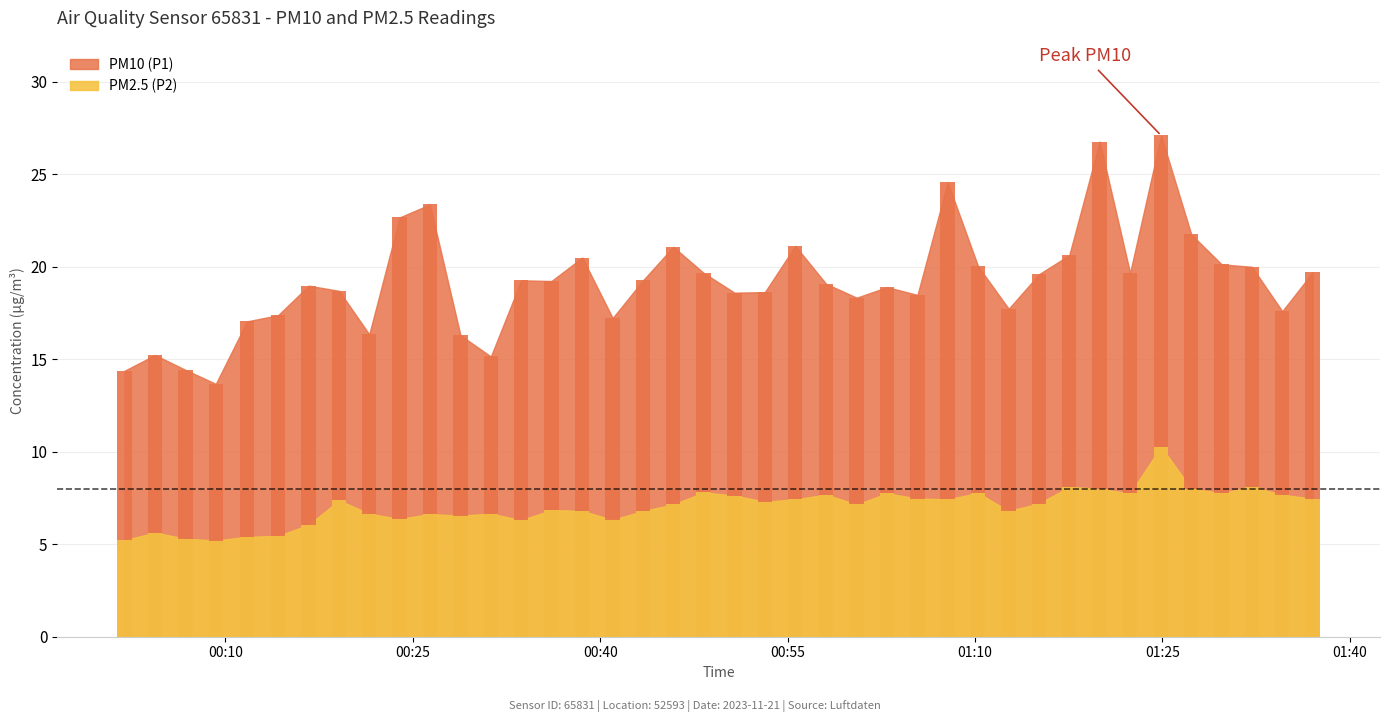

Is it true that PM10 (P1) equals 17.4 at 2023-11-21T00:14:13?

True